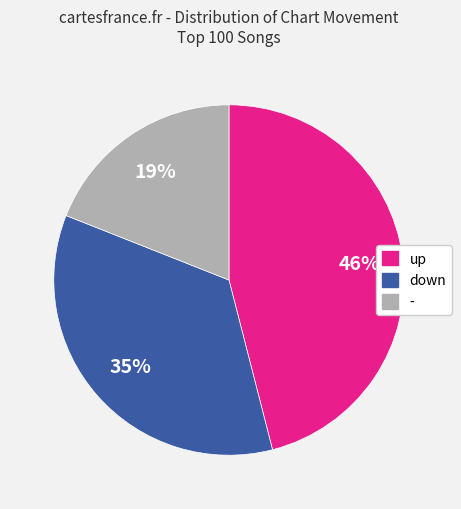

What is the largest slice in the pie chart?

up